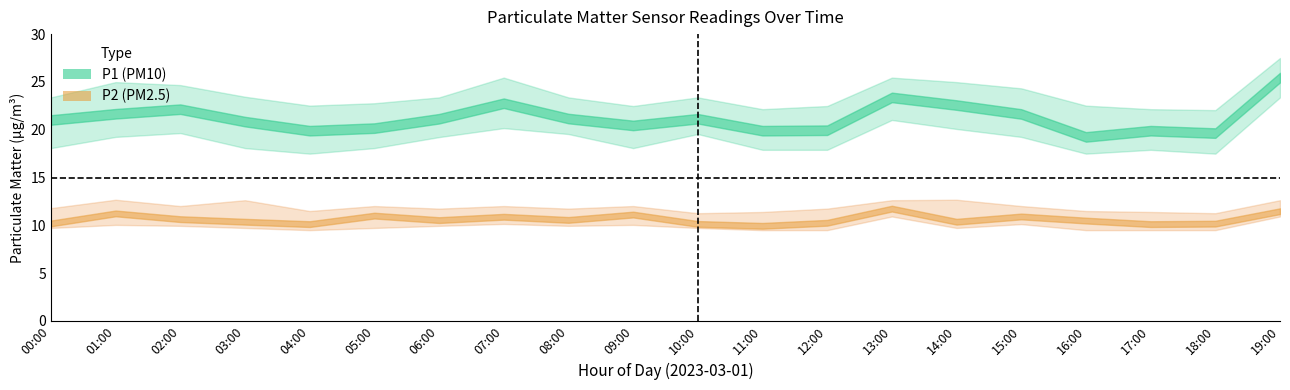

What is the sum of the P2_lower values at 15:00 and 06:00?

20.1